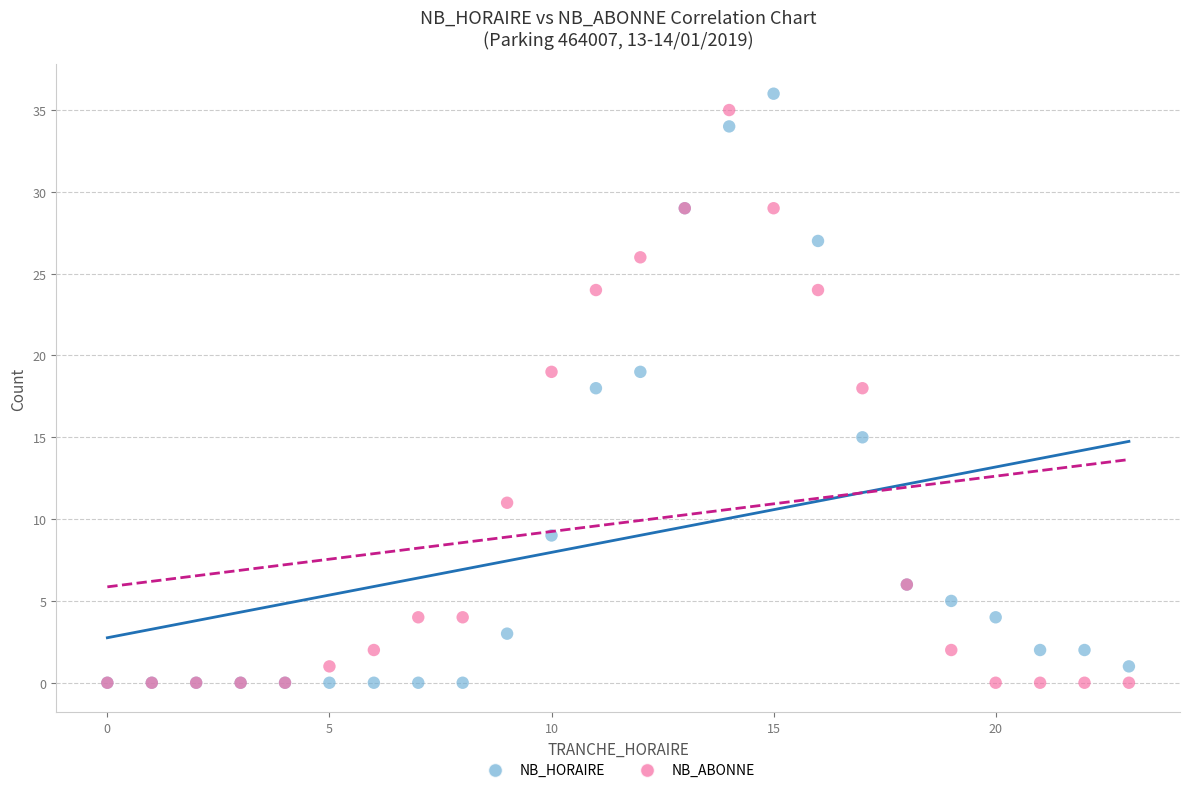

Which series reaches the maximum Y coordinate?

NB_HORAIRE